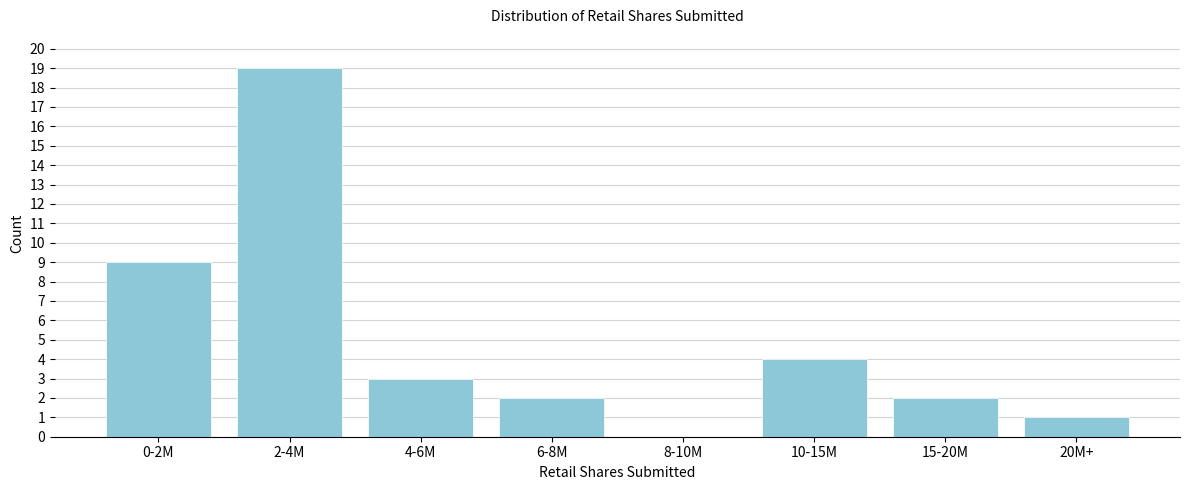

Reading right to left, list all the values displayed in this chart.

20M+=1	15-20M=2	10-15M=4	8-10M=0	6-8M=2	4-6M=3	2-4M=19	0-2M=9